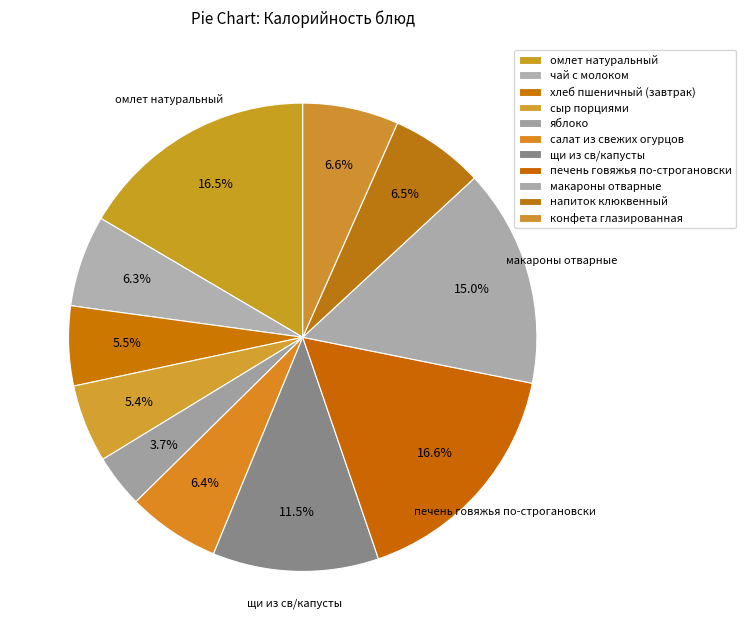

Is there a majority slice in this chart?

No